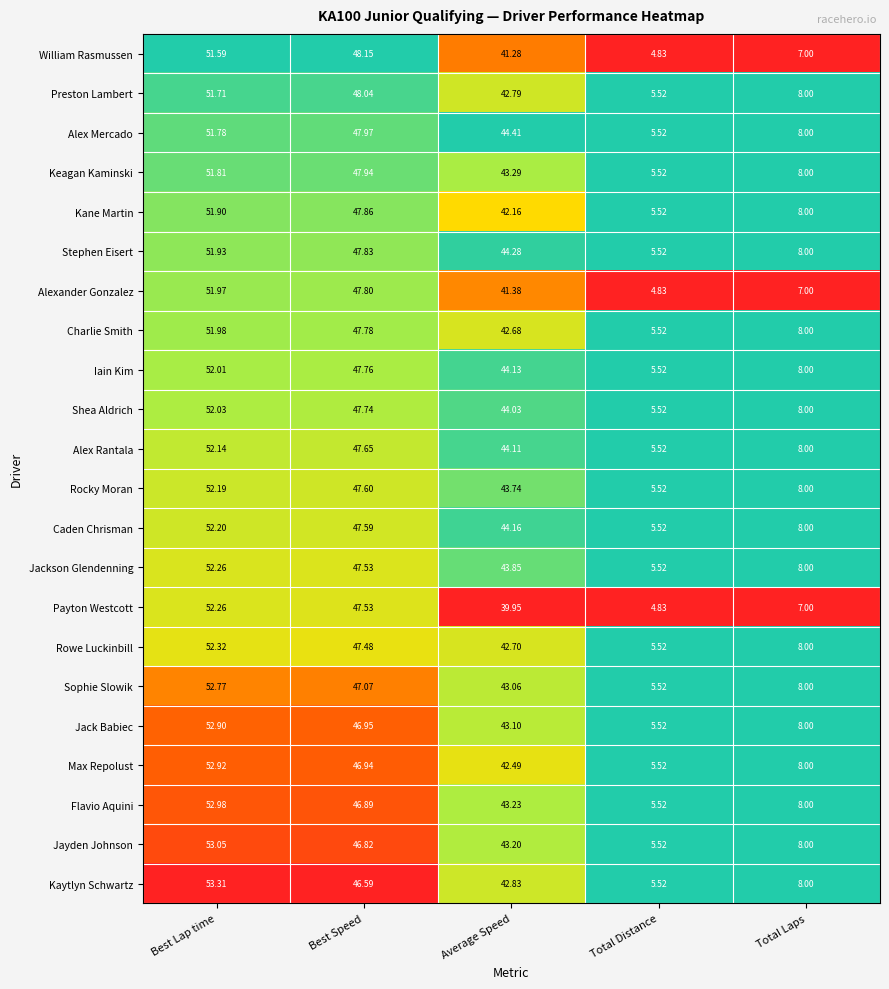

At which label is Payton Westcott closest to 28?

Average Speed